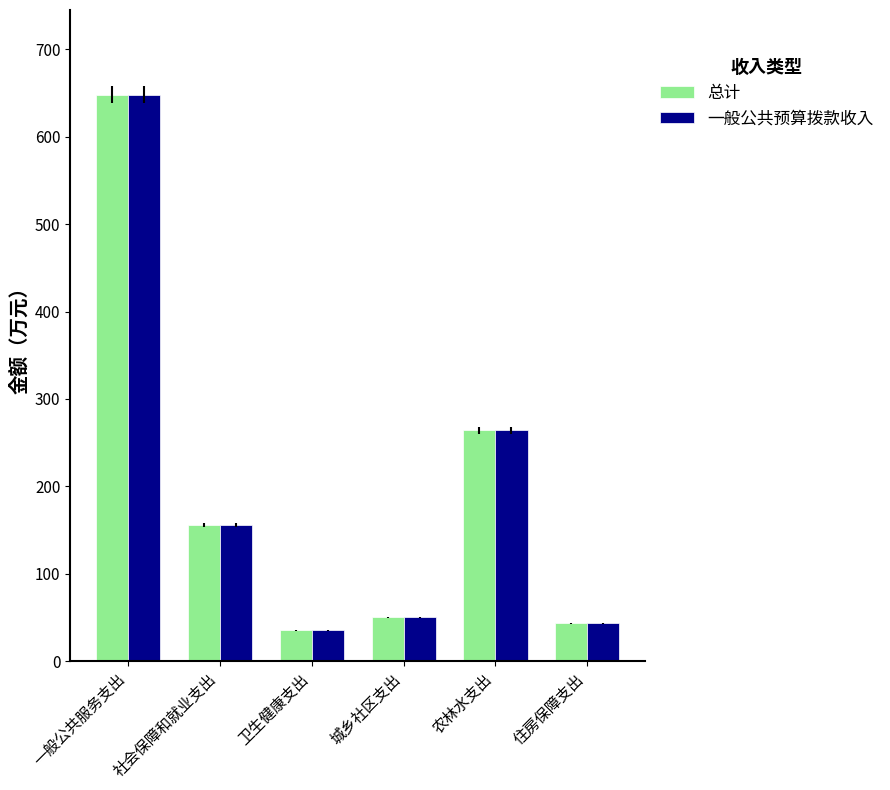

Is it true that 一般公共预算拨款收入 equals 647.8 at 一般公共服务支出?

True